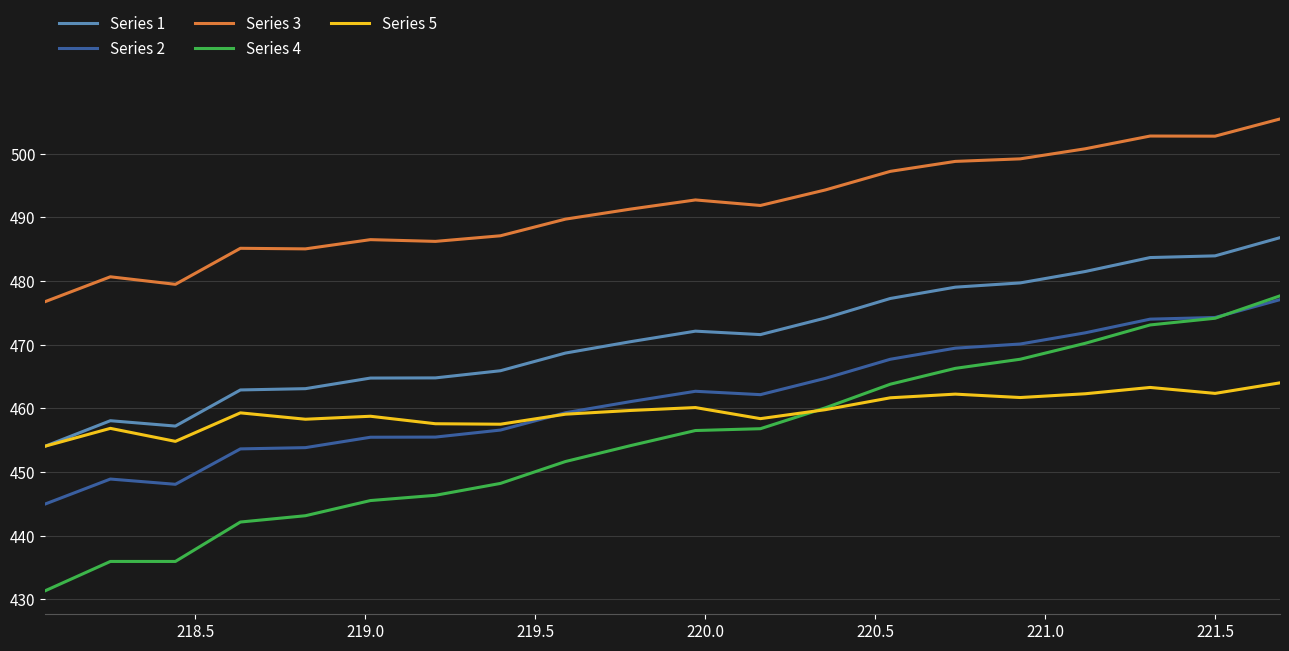

Which series has the largest range (max minus min)?

Series 4